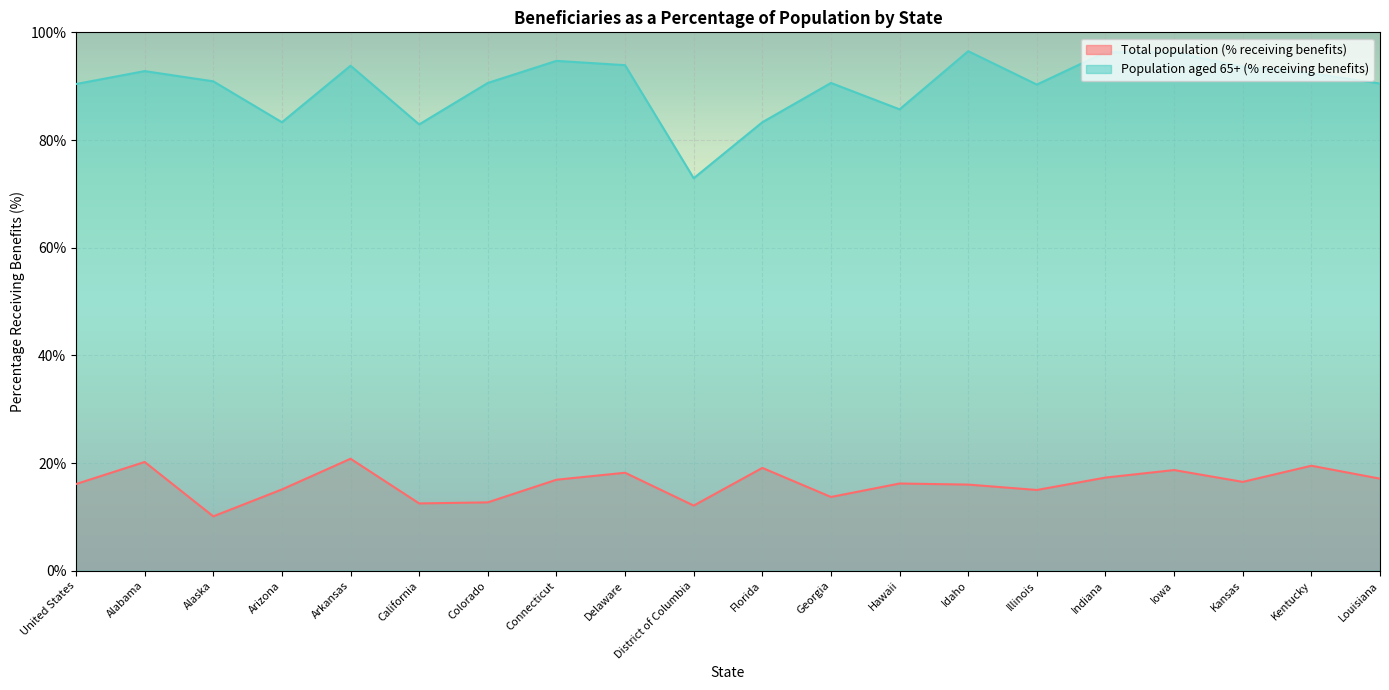

What is the greatest value displayed?

96.5